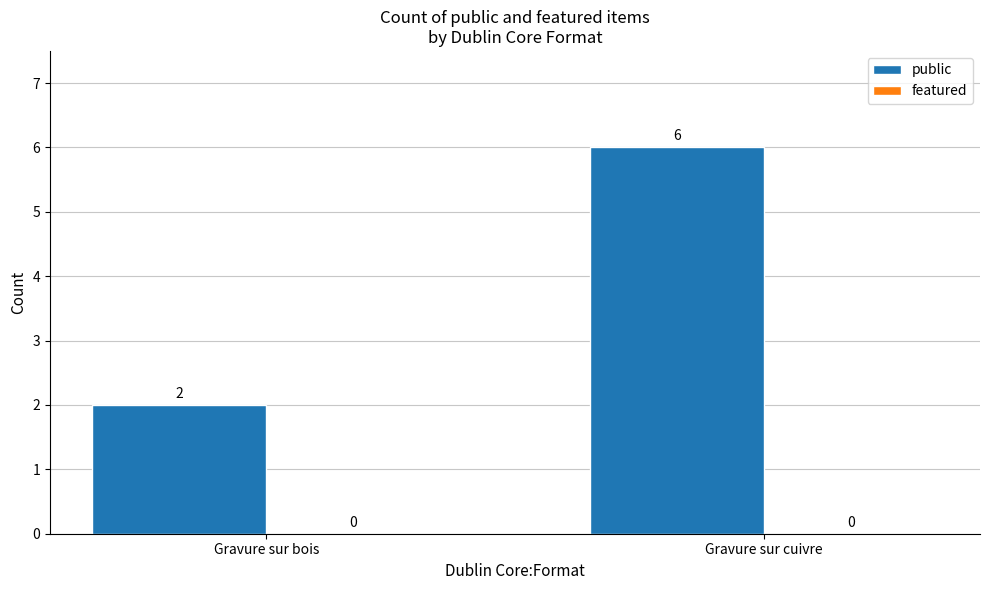

Which has a higher value, Gravure sur cuivre or Gravure sur bois?

Gravure sur cuivre